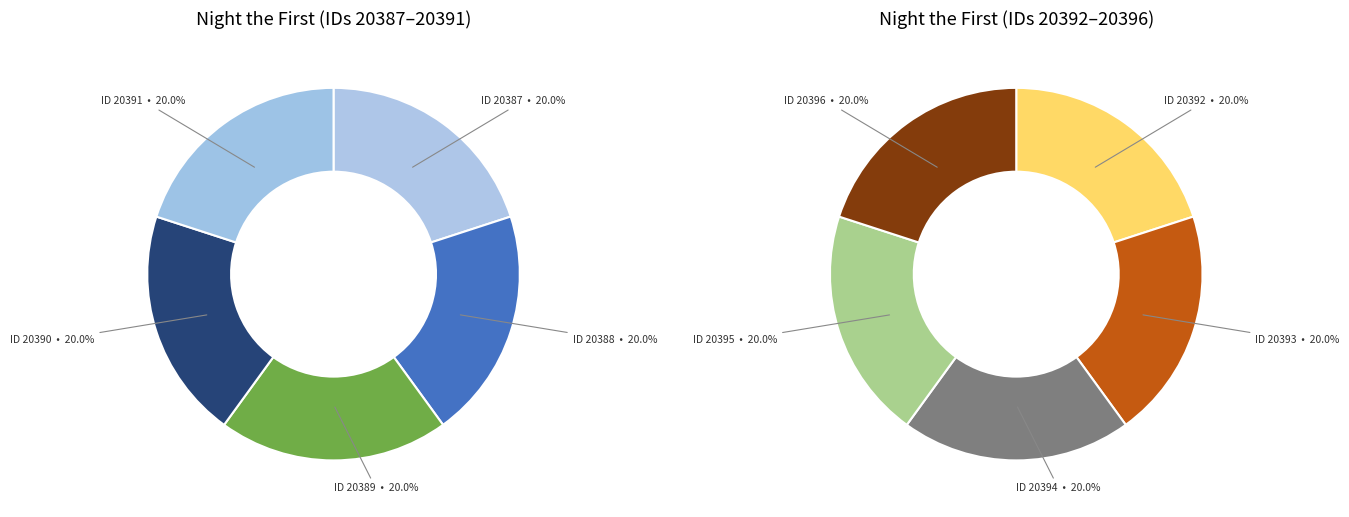

Is the sum of 20396 and 20390 greater than half?

No